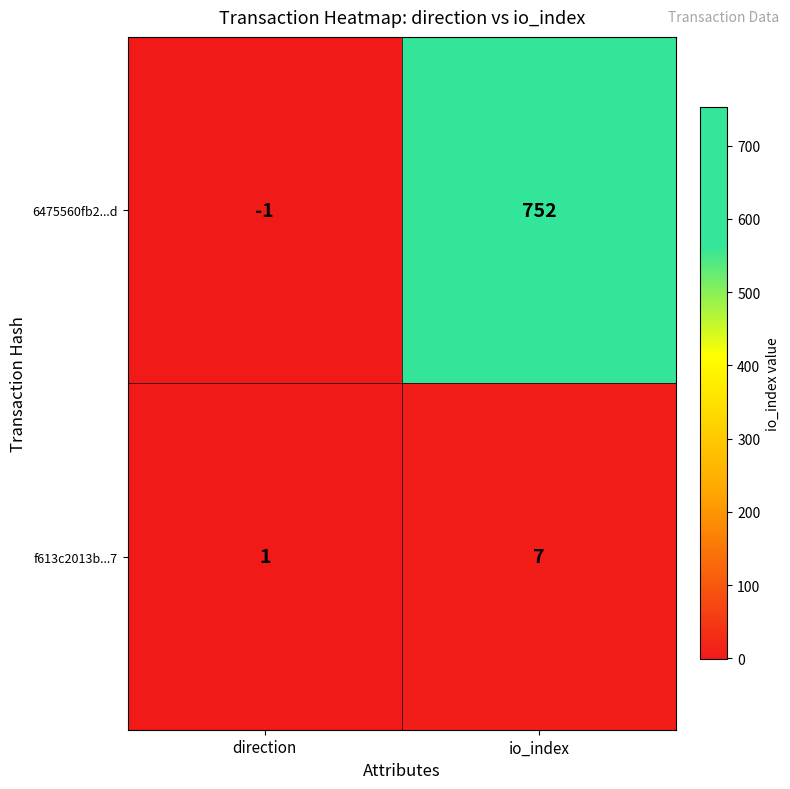

What is the difference between the highest and lowest values at direction?

2